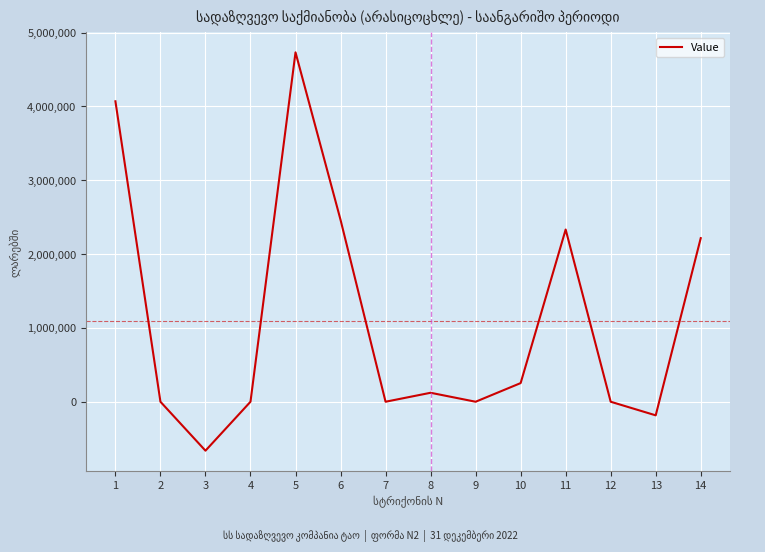

Which category has the highest value across all series?

5